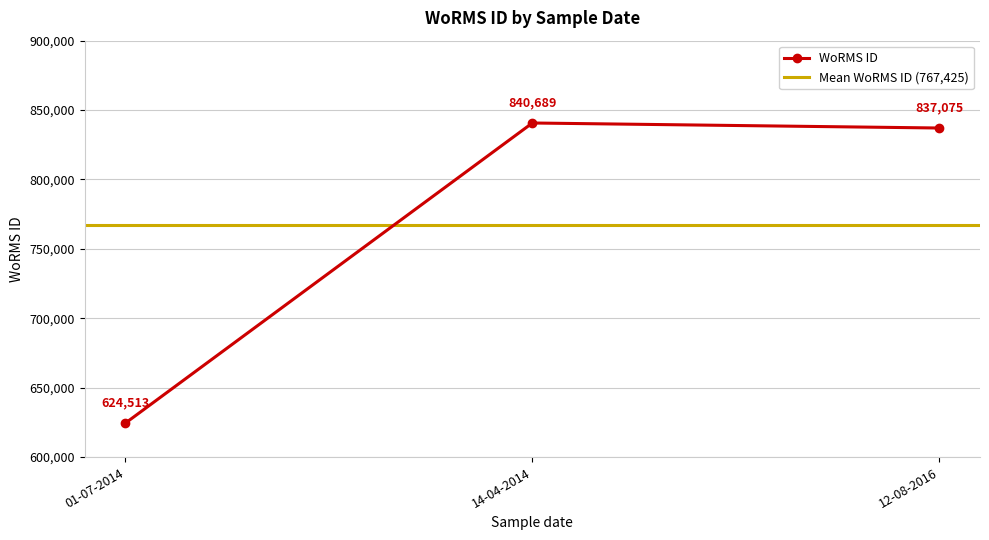

Does the chart display data point markers on the line(s)?

Yes